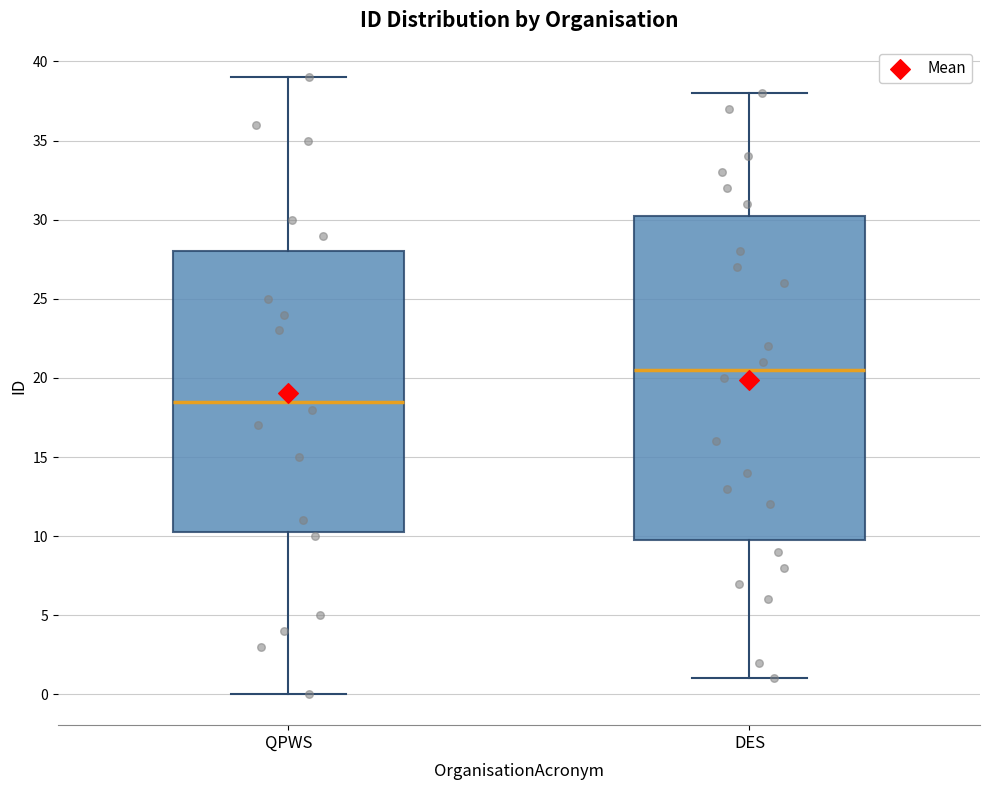

Which box's median line is the highest?

DES